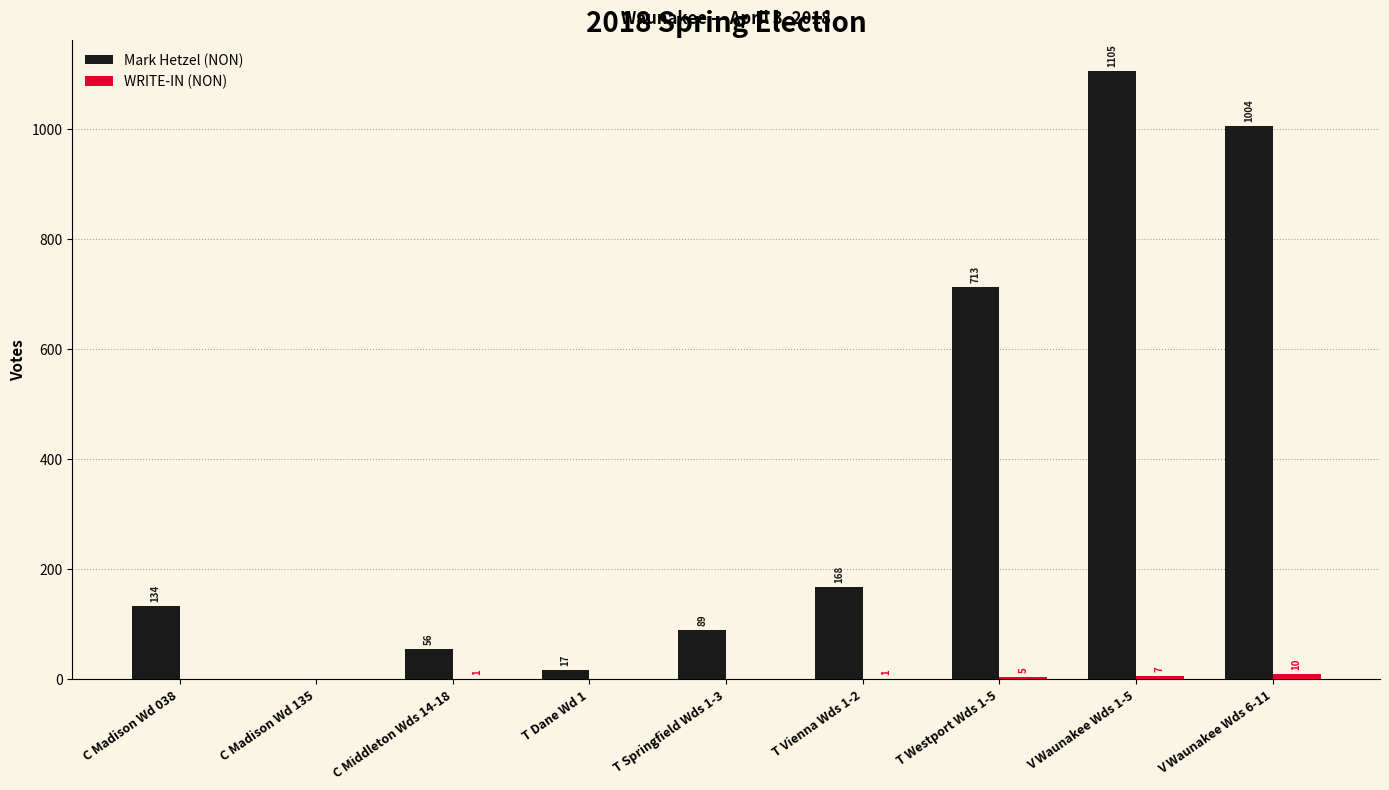

True or false: Mark Hetzel (NON) has a value of 1563 at V Waunakee Wds 1-5.

False